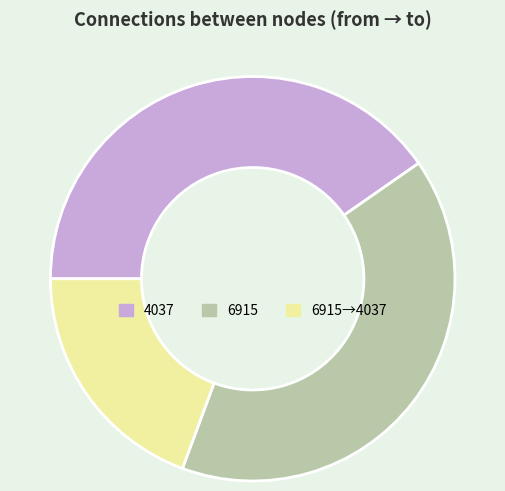

True or false: 6915 accounts for 40% of the total.

True